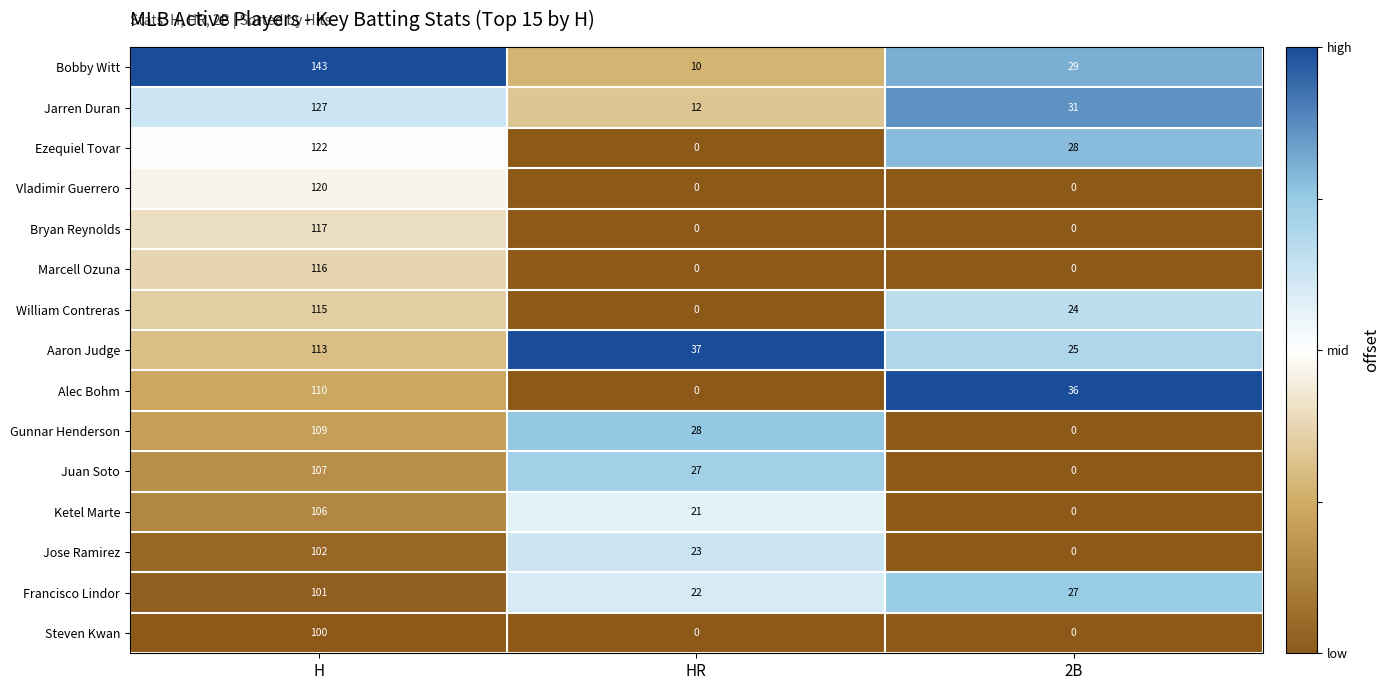

Is it true that Jose Ramirez equals 39 at HR?

False